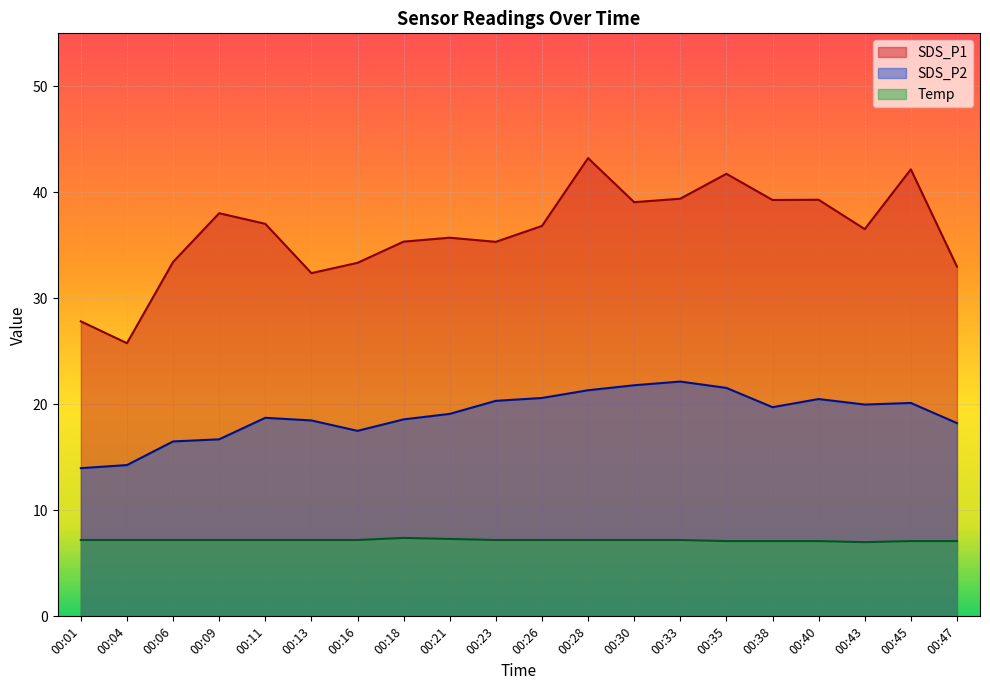

Which series has the widest spread of values?

SDS_P1